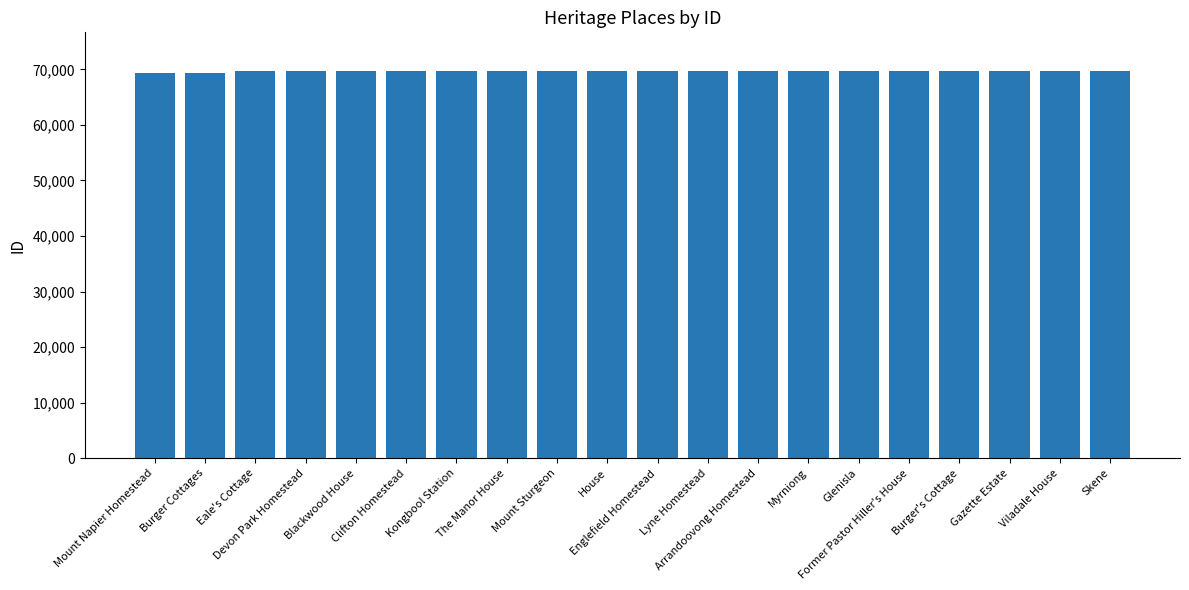

What is the value of the 9th bar from the left?

69659